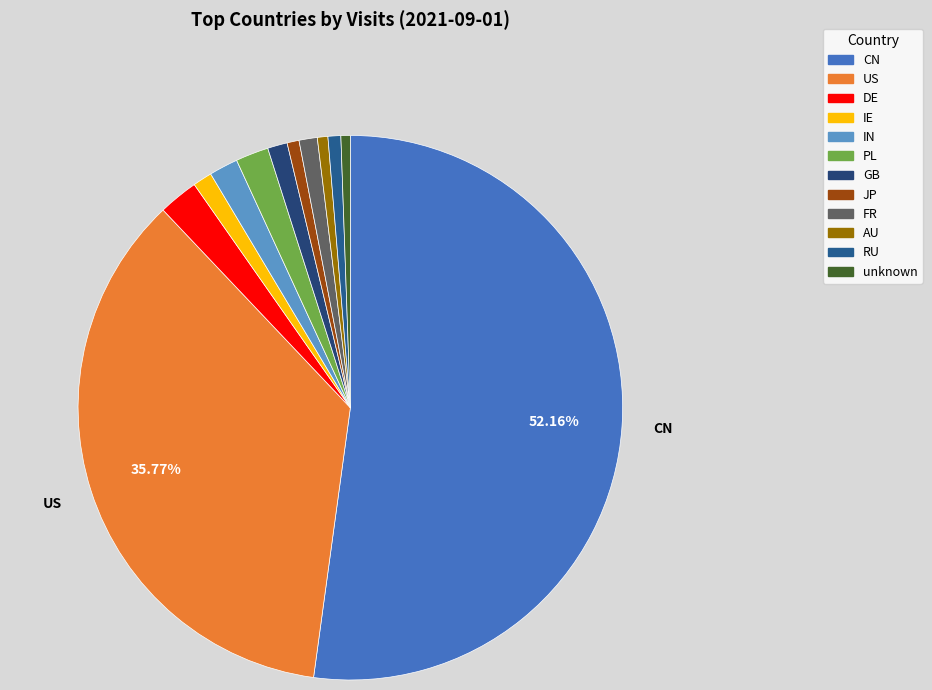

To the nearest percent, what is the average slice percentage?

8%